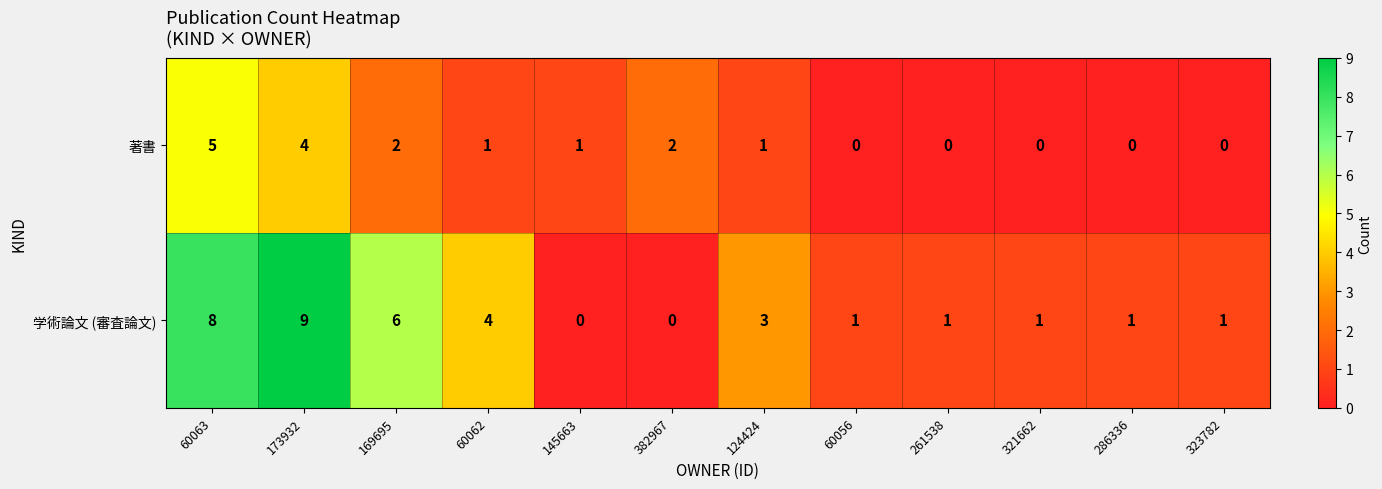

What is the sum of the 学術論文 (審査論文) values at 60063 and 60056?

9